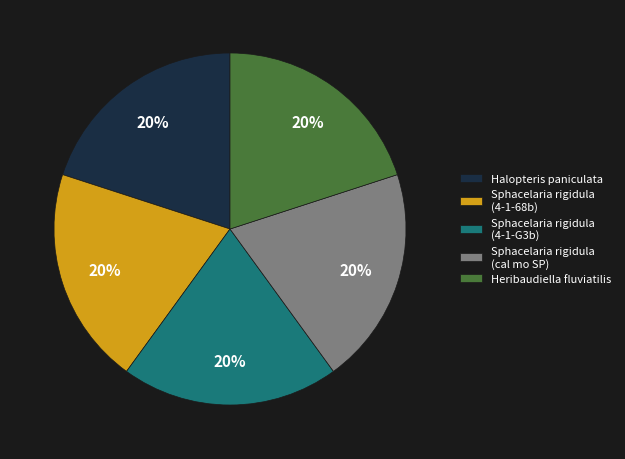

Is the sum of Sphacelaria rigidula (cal mo SP) and Heribaudiella fluviatilis greater than half?

No